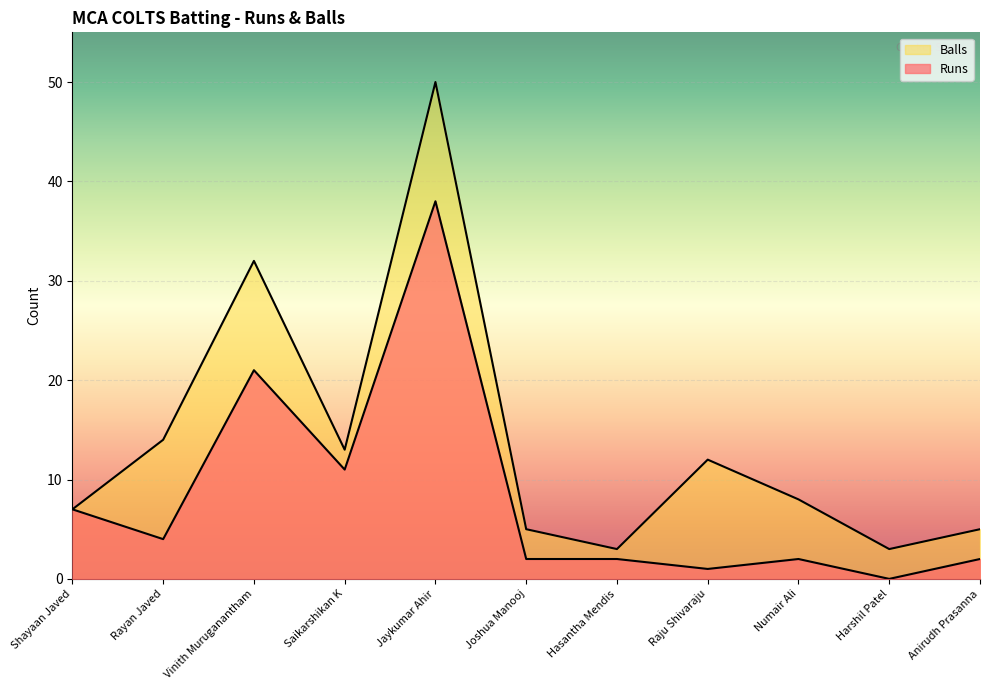

What position from the left is Jaykumar Ahir?

5